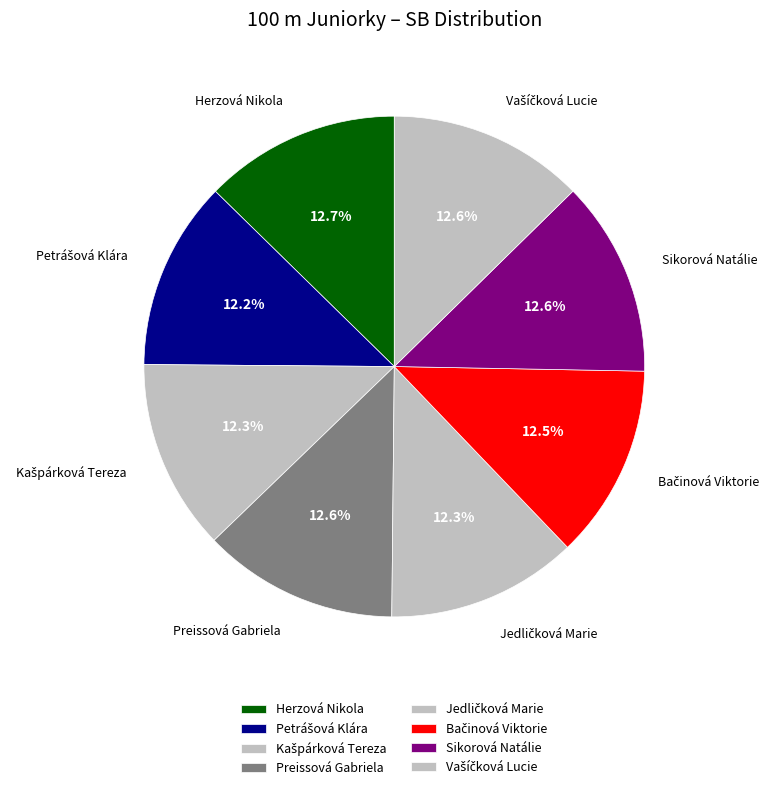

What is the total percentage of Bačinová Viktorie and Kašpárková Tereza?

24.9%